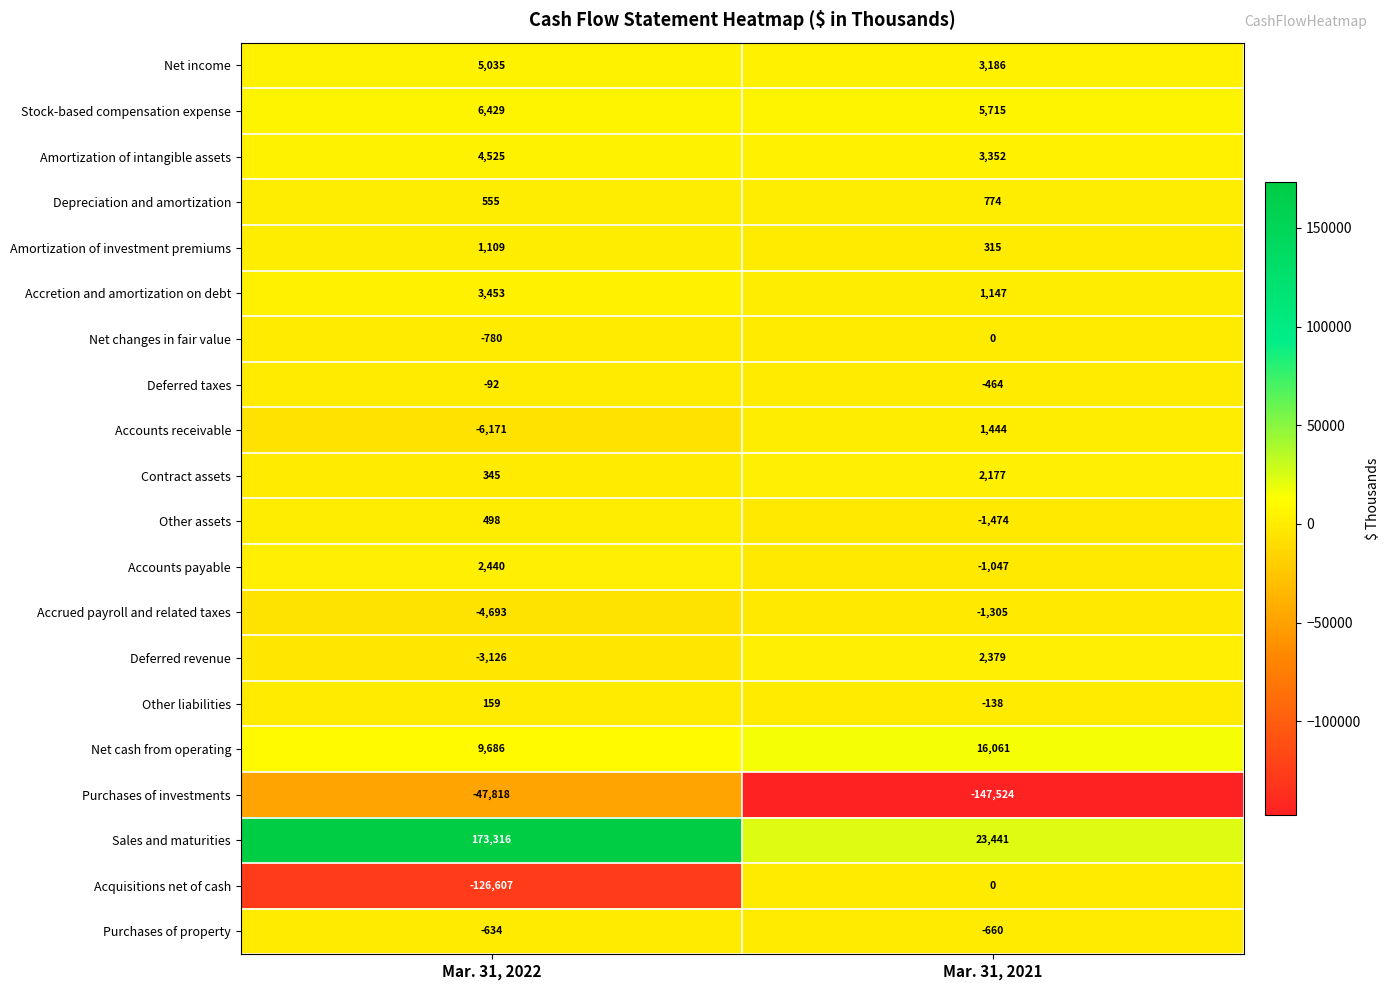

What is the sum of the Contract assets values at Mar. 31, 2022 and Mar. 31, 2021?

2522